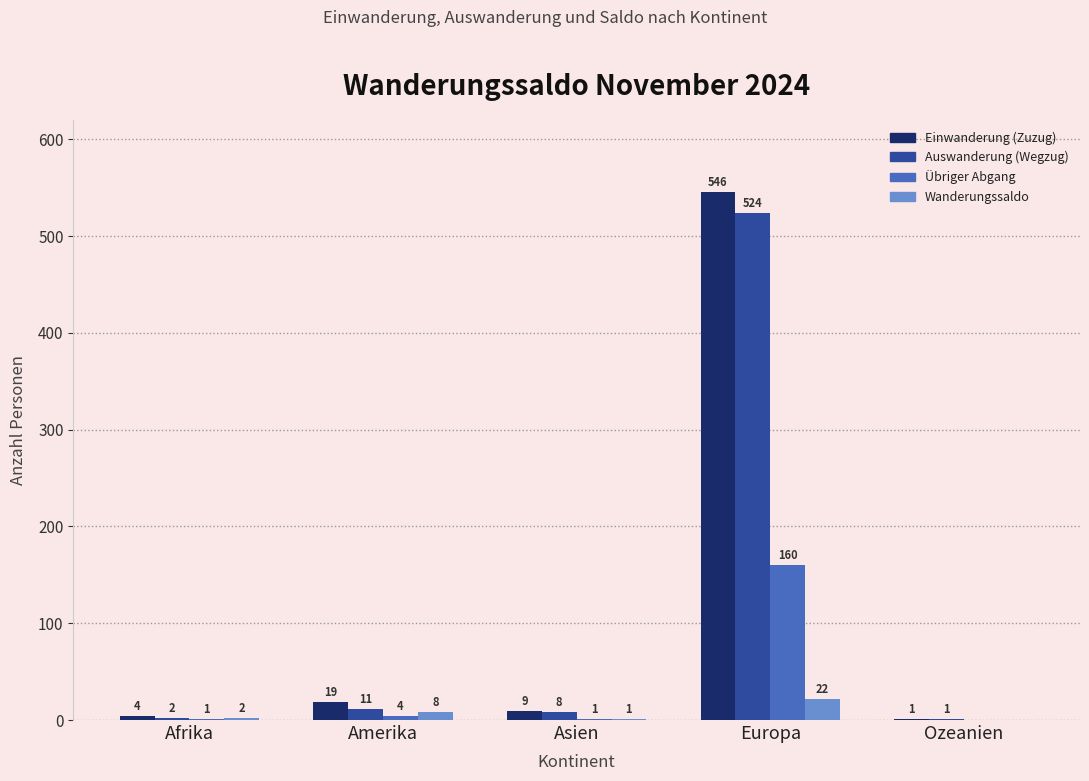

Is it true that Übriger Abgang equals 48 at Europa?

False